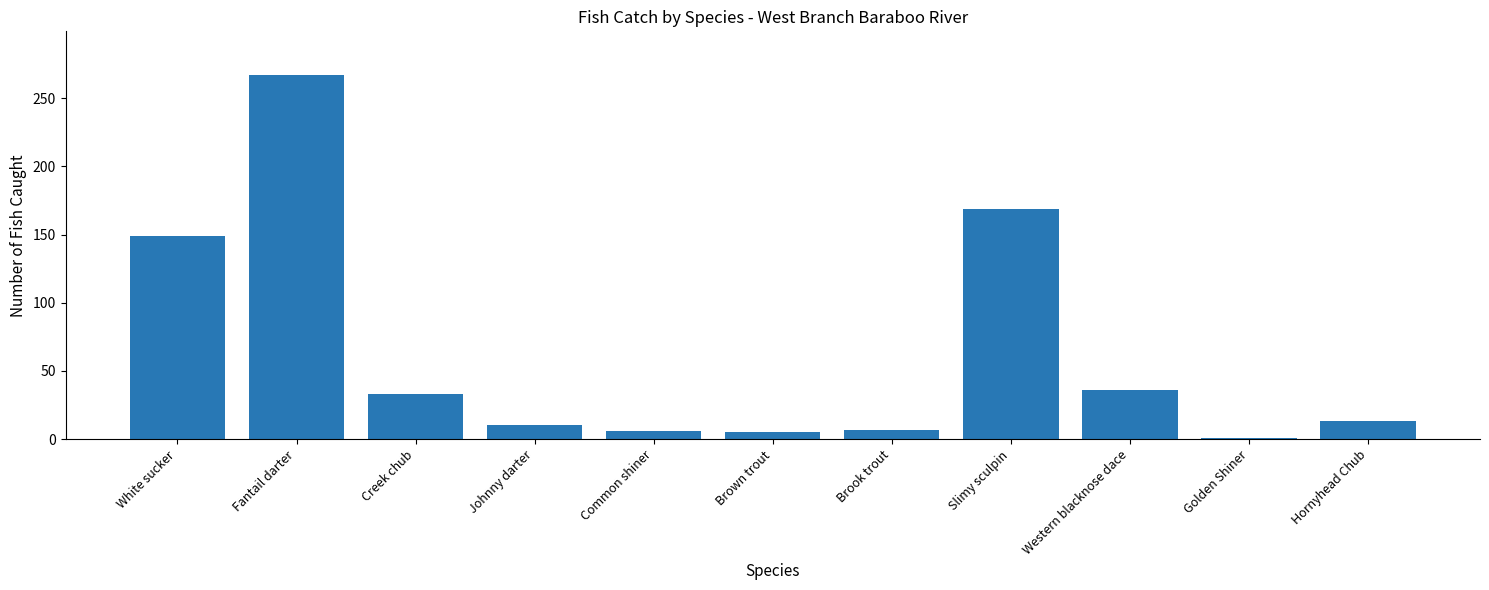

What is the label of the 2nd bar from the right?

Golden Shiner